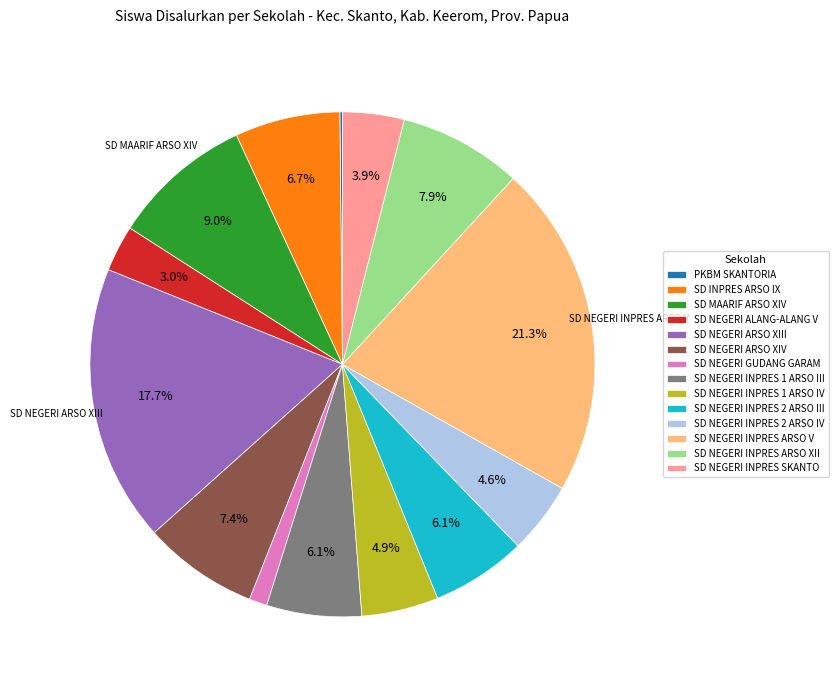

Does any single category account for the majority?

No